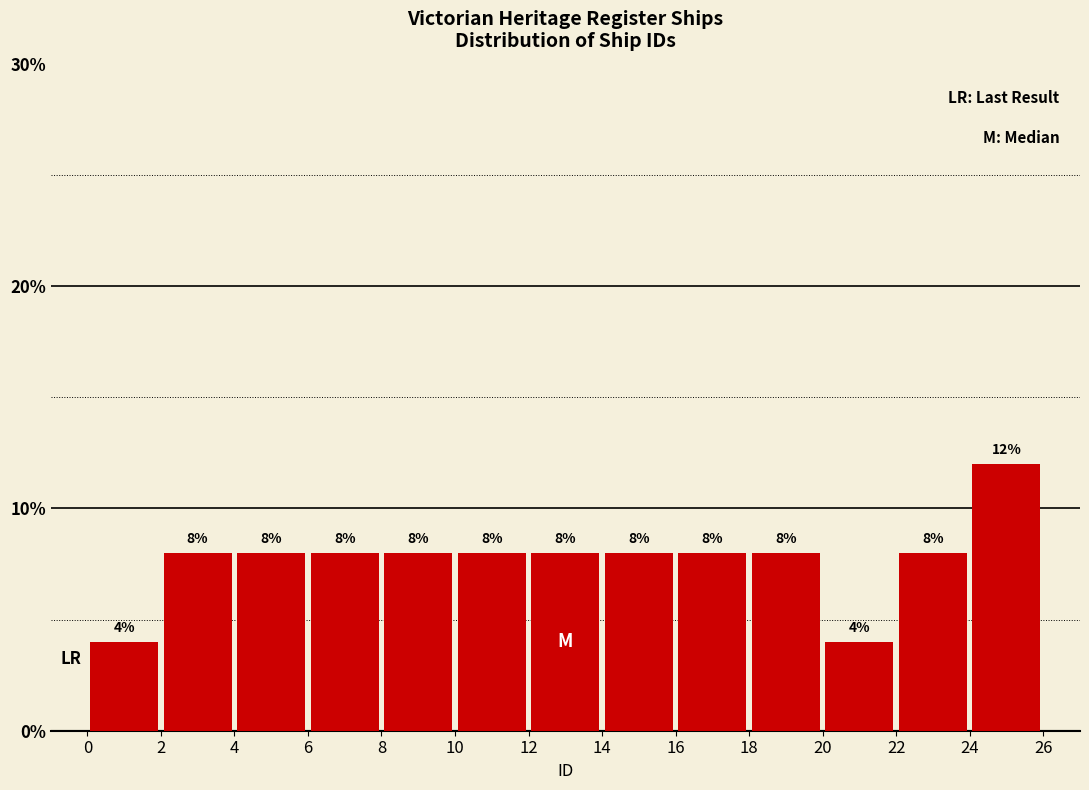

How tall is the bar that spans 20 to 22 on the x-axis?

4